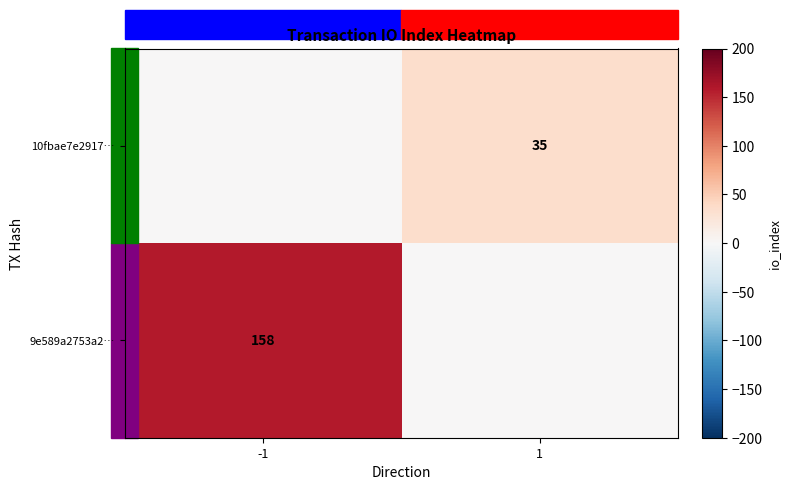

True or false: 10fbae7e2917… has a value of 63 at 1.

False